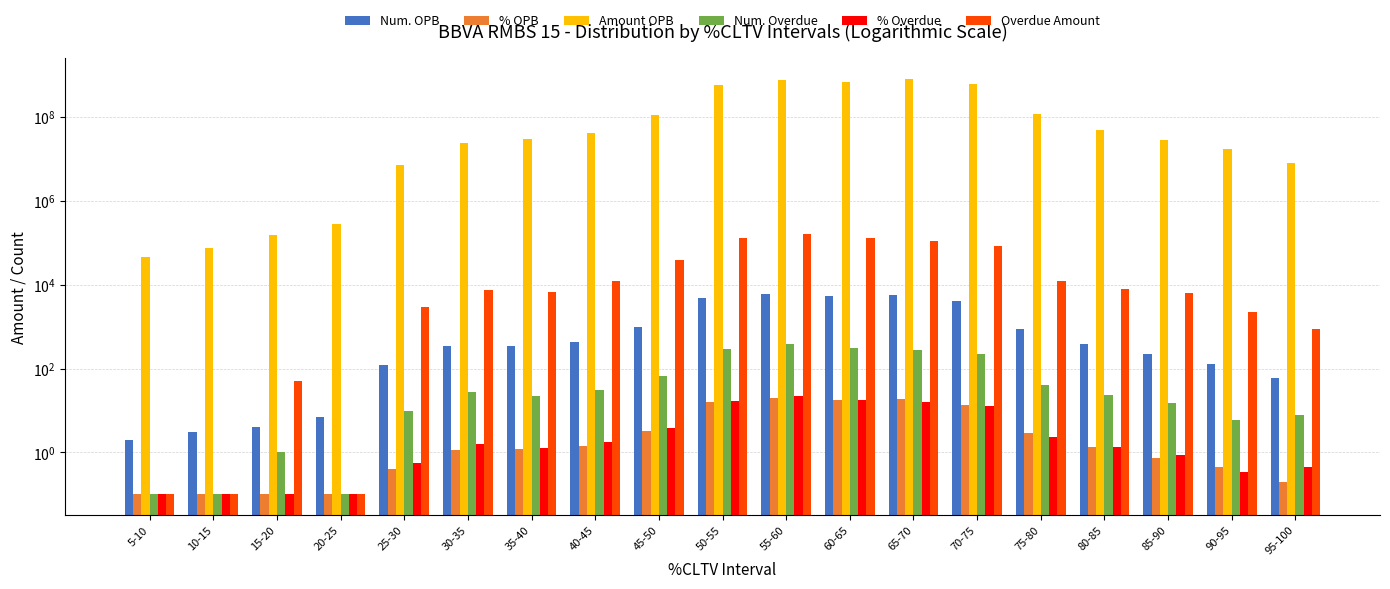

What position from the right is 20-25?

16